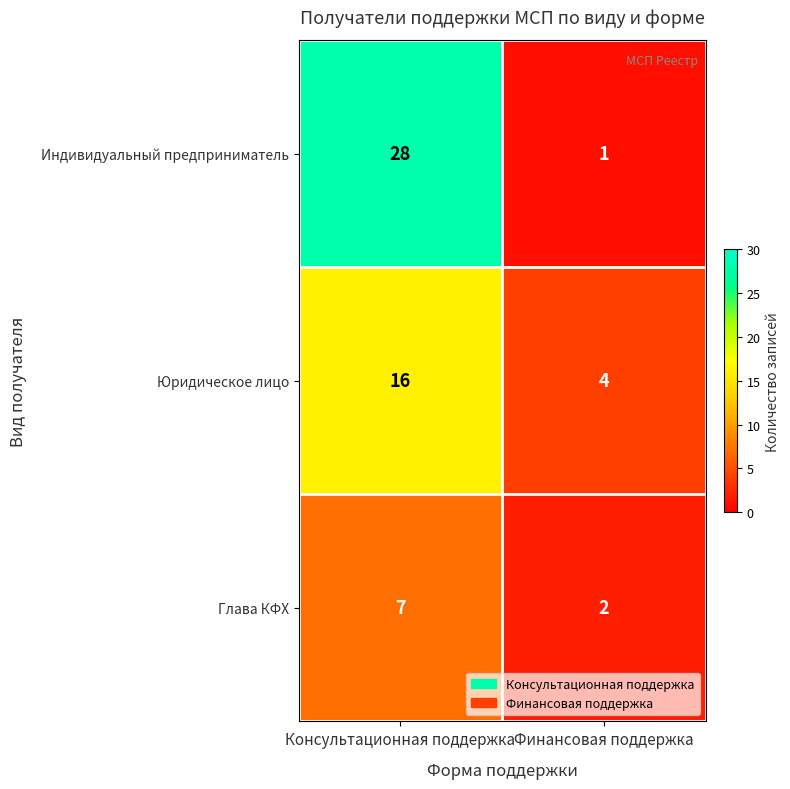

What is the difference between the highest and lowest values at Финансовая поддержка?

3